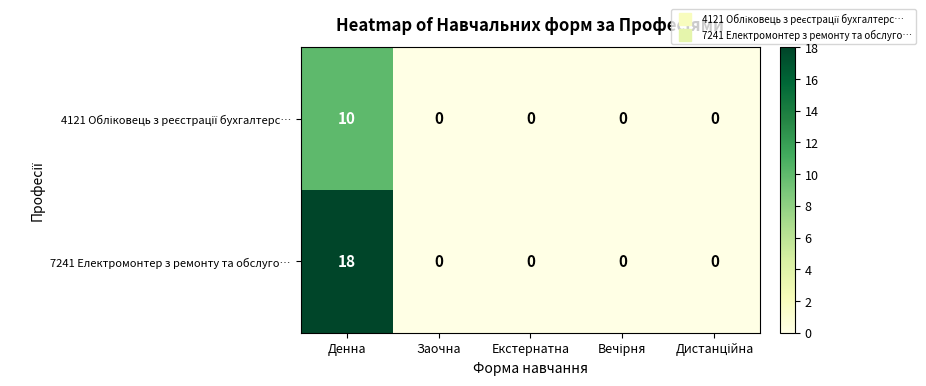

What is the greatest value displayed?

18